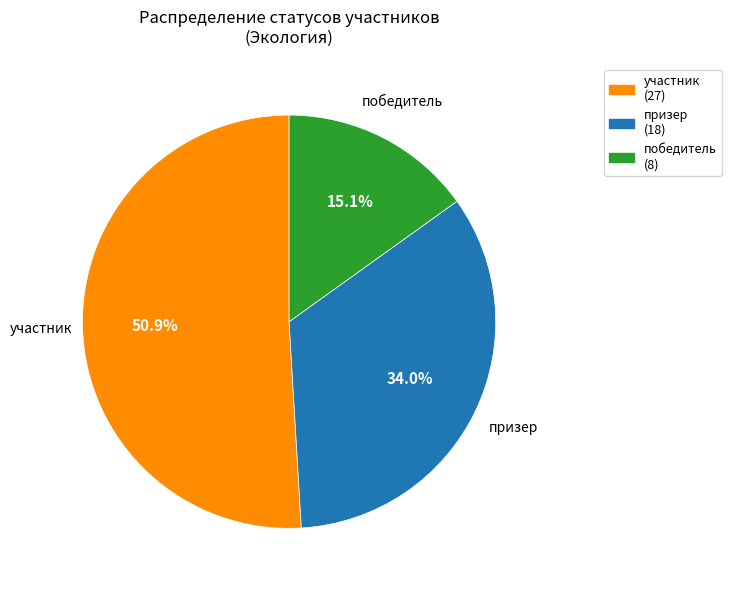

To the nearest percent, what percentage of the pie is призер?

34%